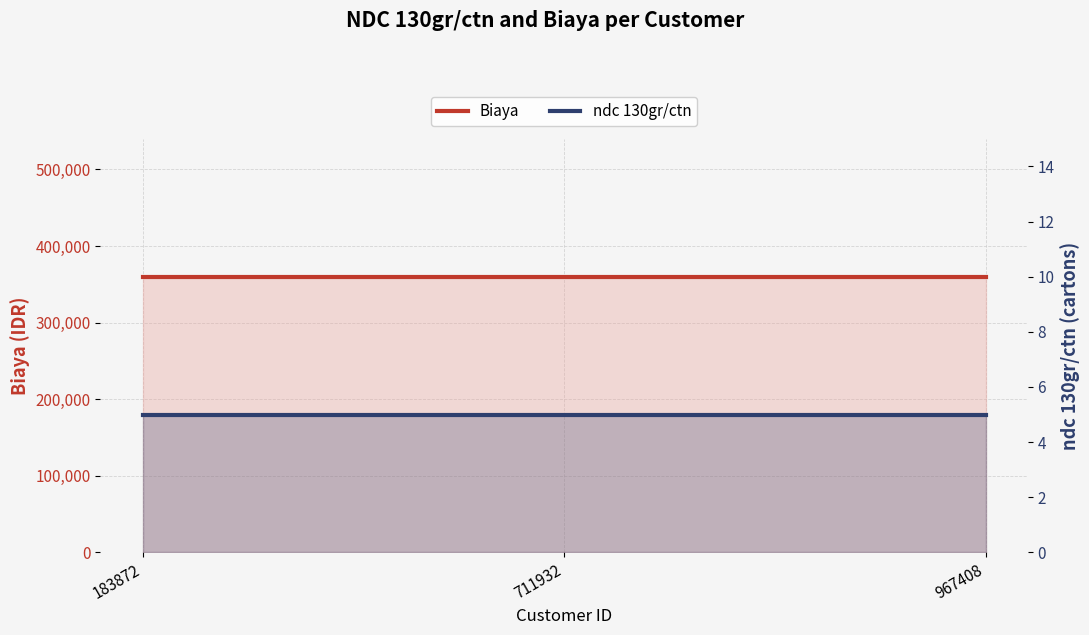

Read the ndc 130gr/ctn value at 183872.

5